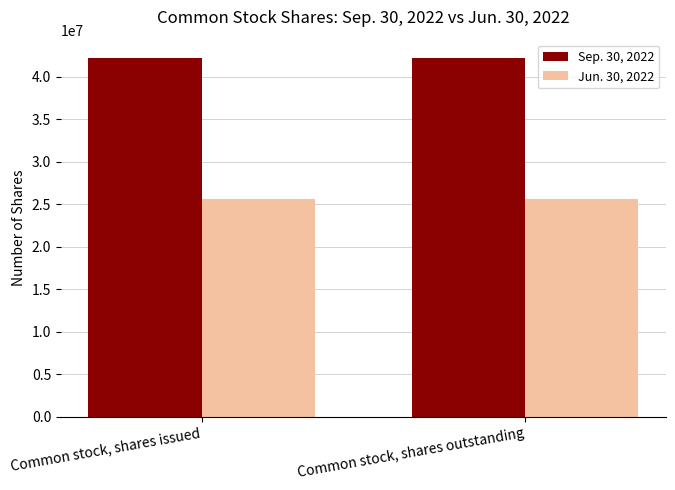

How many groups of bars are there?

2